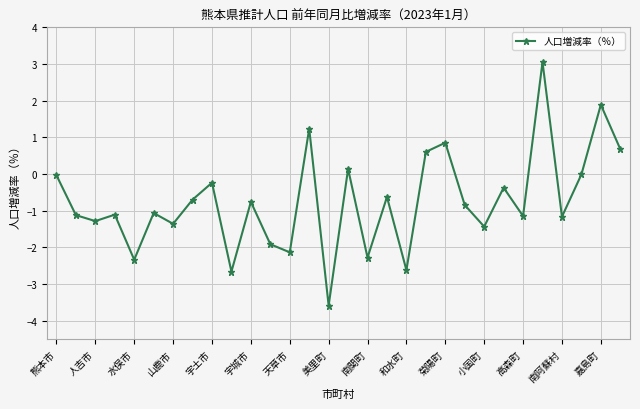

Count the number of categories in the chart.

30